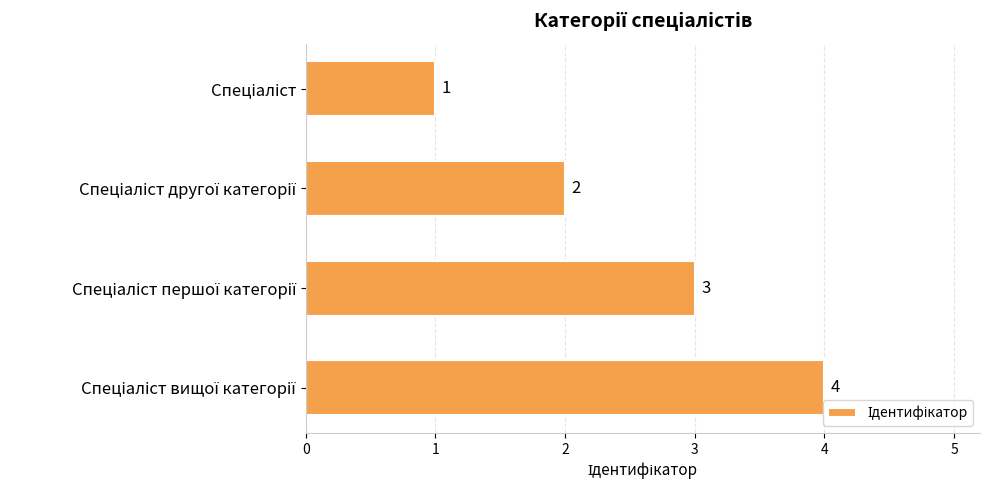

What is the greatest value displayed?

4